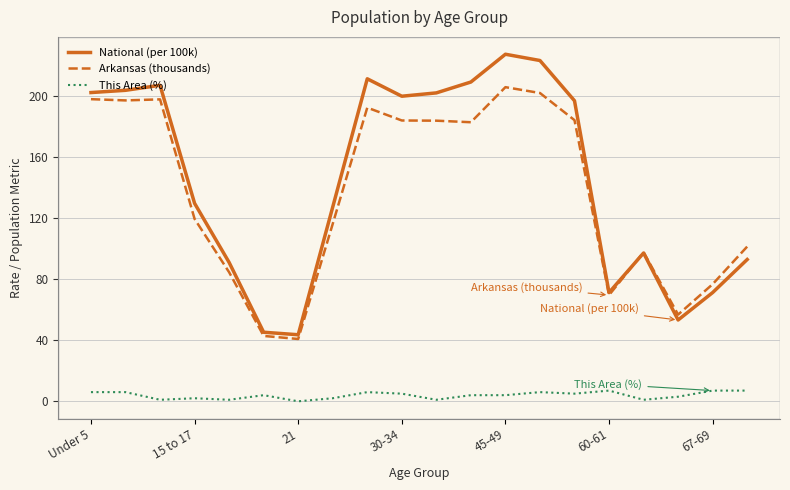

Rank the series by their maximum value, from lowest to highest.

This Area (%), Arkansas (thousands), National (per 100k)